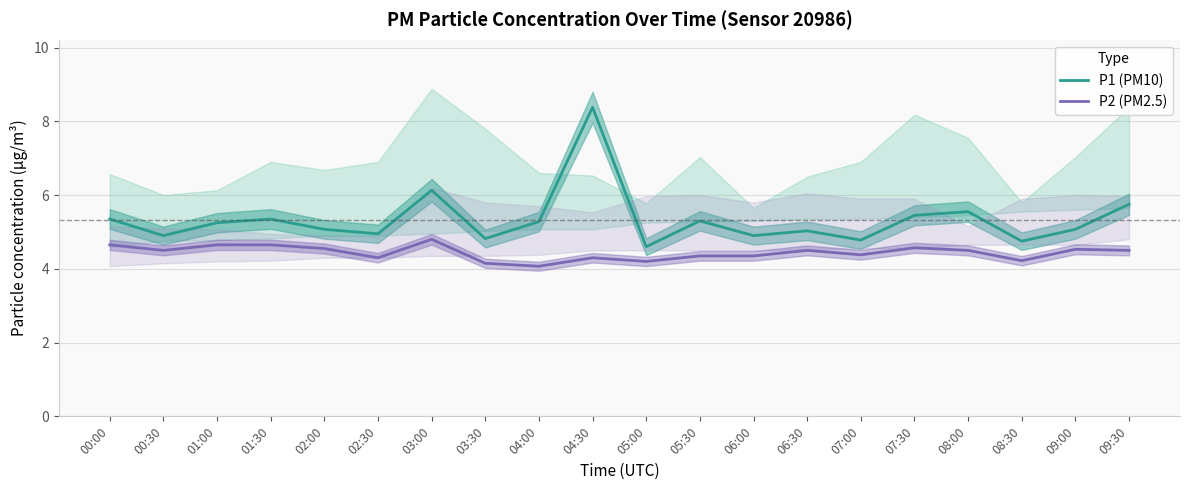

Which series has the widest spread of values?

P1 (PM10)